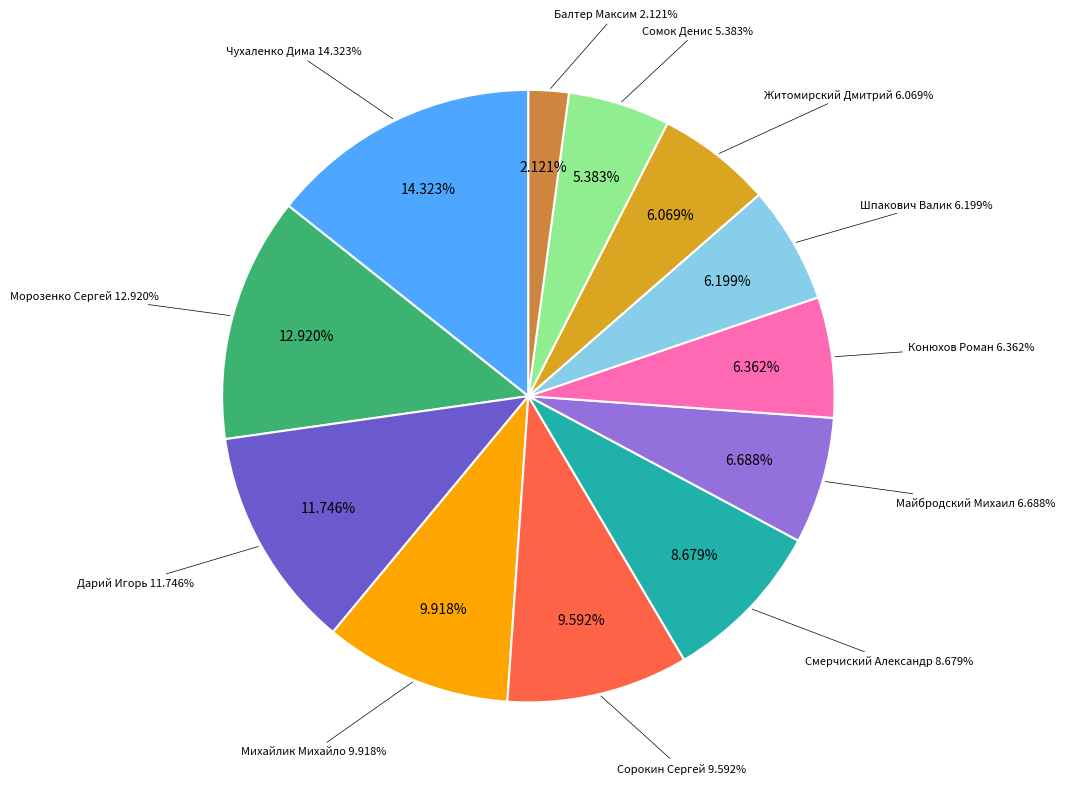

Between Майбродский Михаил and Сорокин Сергей, which is larger?

Сорокин Сергей